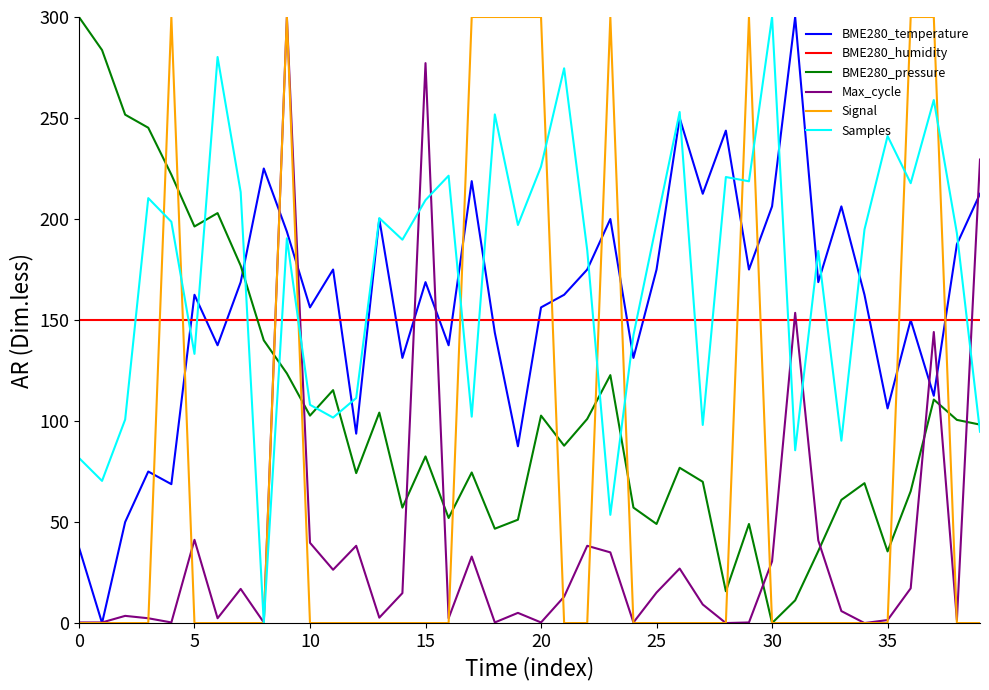

After their last crossing, which series has the higher values: BME280_pressure or Max_cycle?

Max_cycle